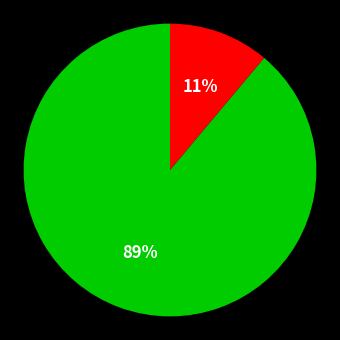

To the nearest percent, what is the average slice percentage?

50%